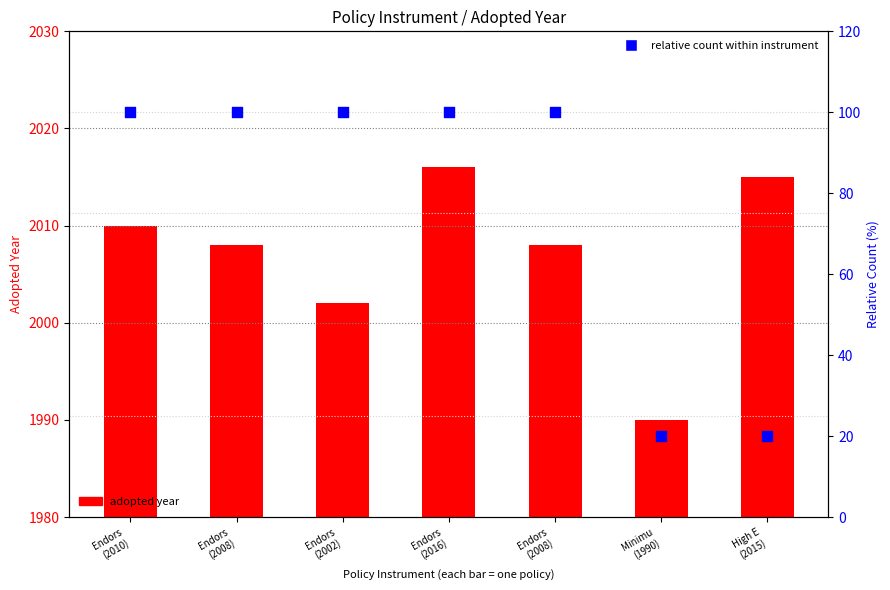

Which series contains the lowest Y value?

relative count within instrument